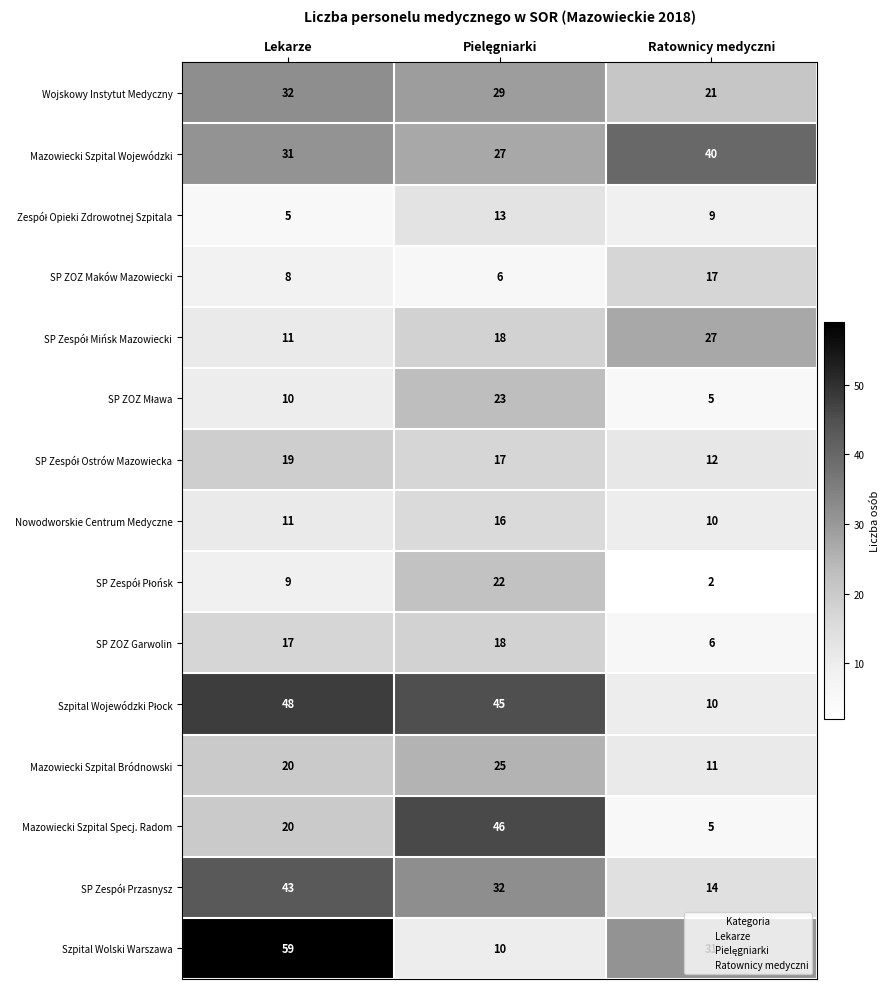

At how many categories does at least one series exceed 25?

3